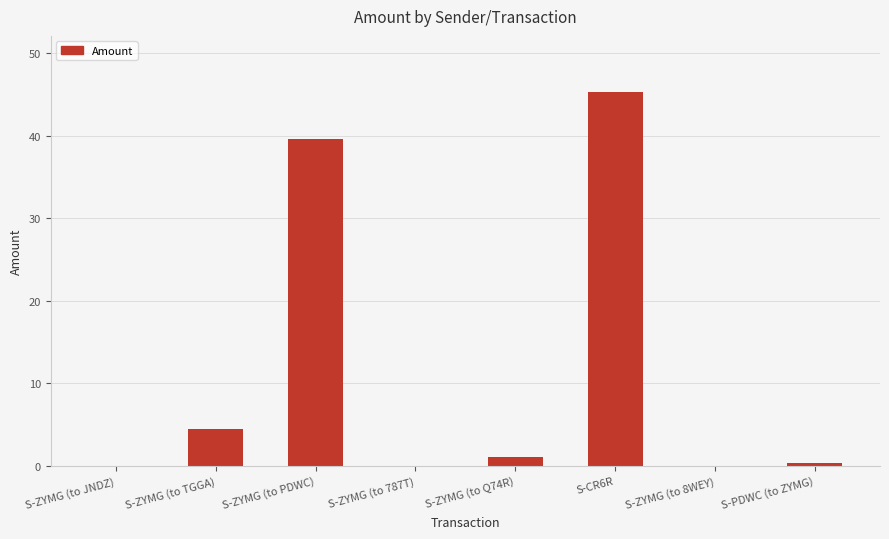

What is the maximum value shown in the chart?

45.3